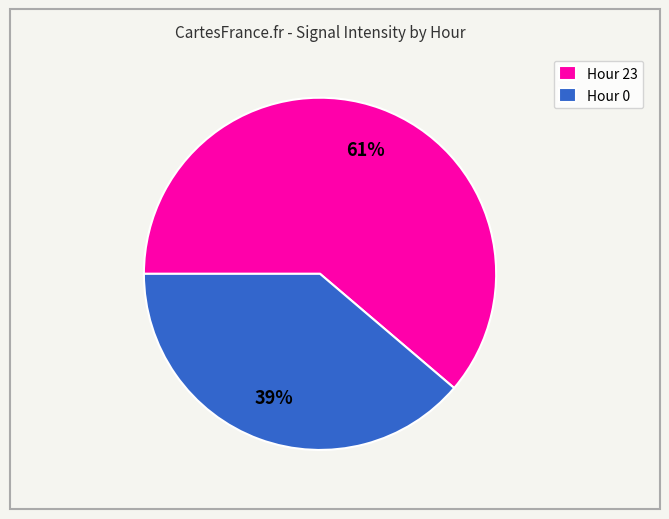

Approximately how many times larger is the value at Hour 0 compared to Hour 23?

0.6